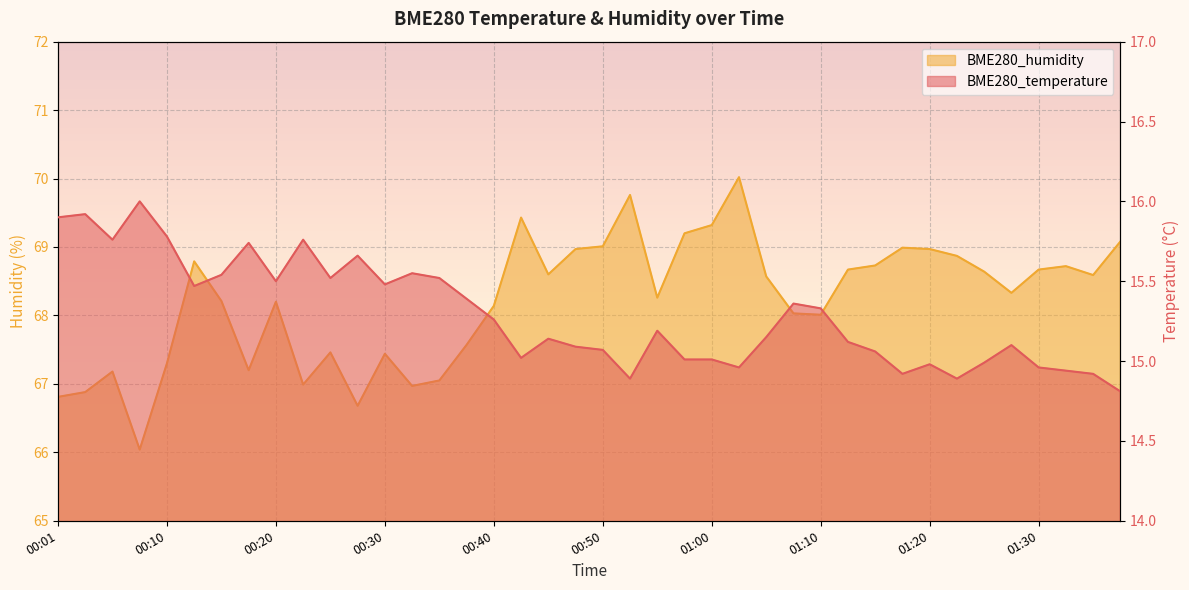

How many values in the BME280_humidity series exceed 68?

27